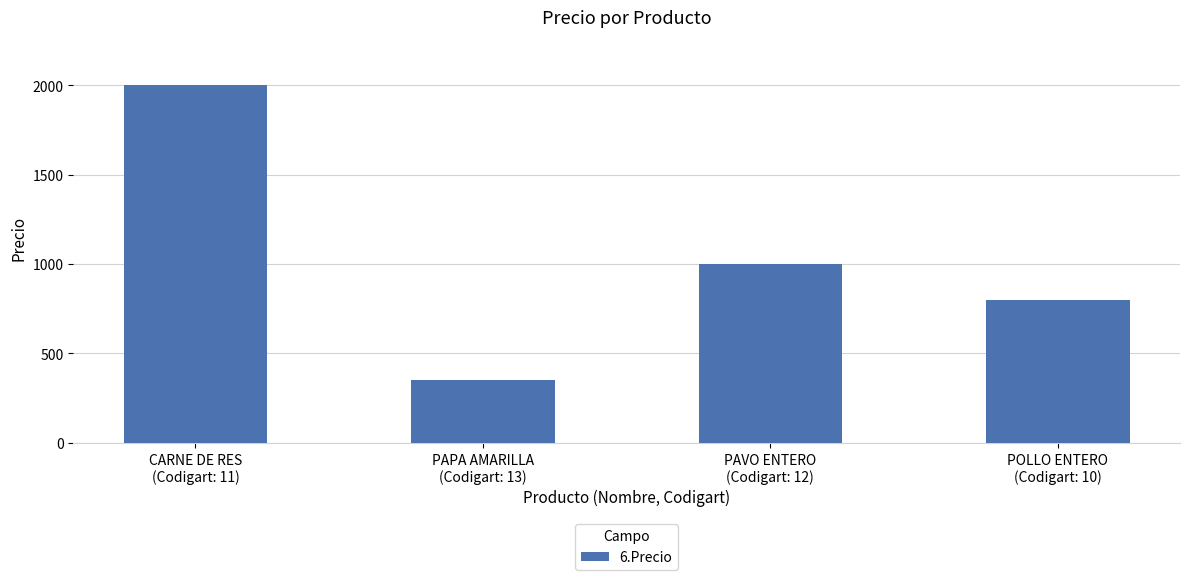

Is it true that the value at PAPA AMARILLA
(Codigart: 13) is 232?

False